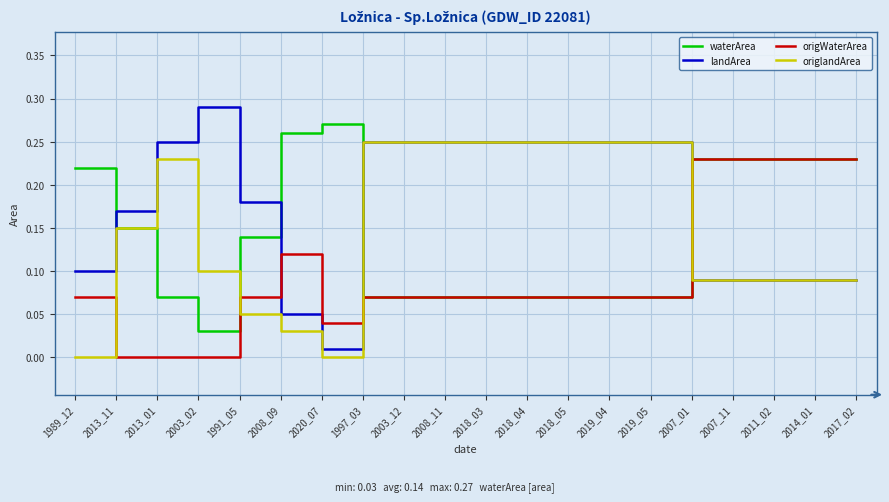

At which label does landArea reach its peak?

2003_02